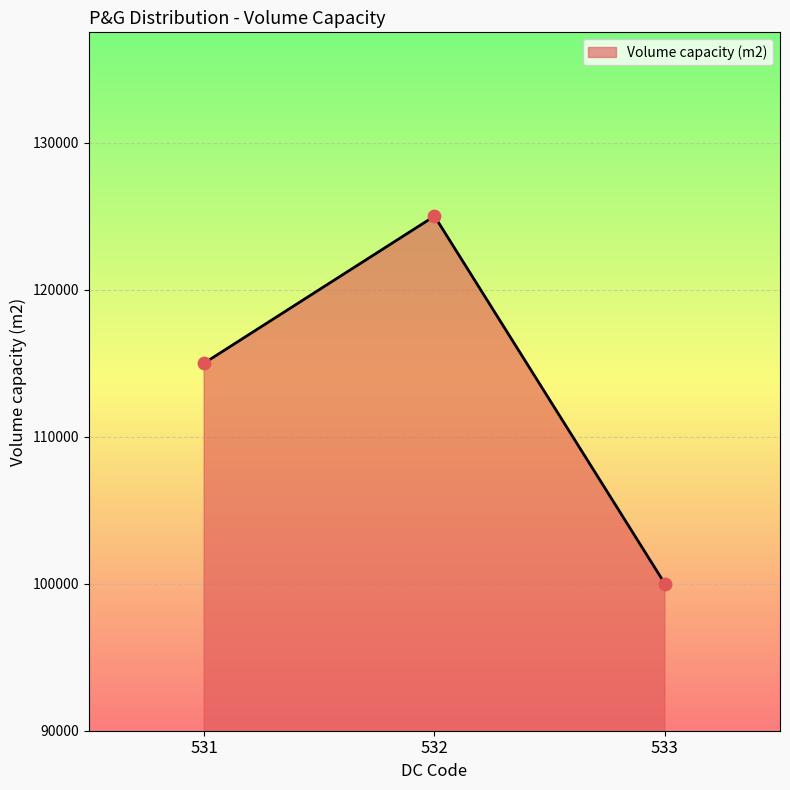

What is the change in value from 531 to 533?

-15000